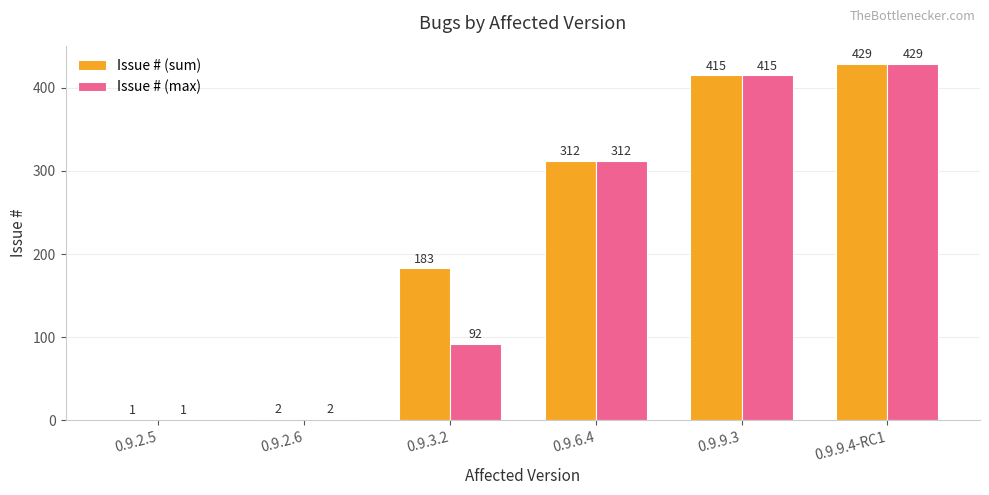

How many series are shown in this chart?

2